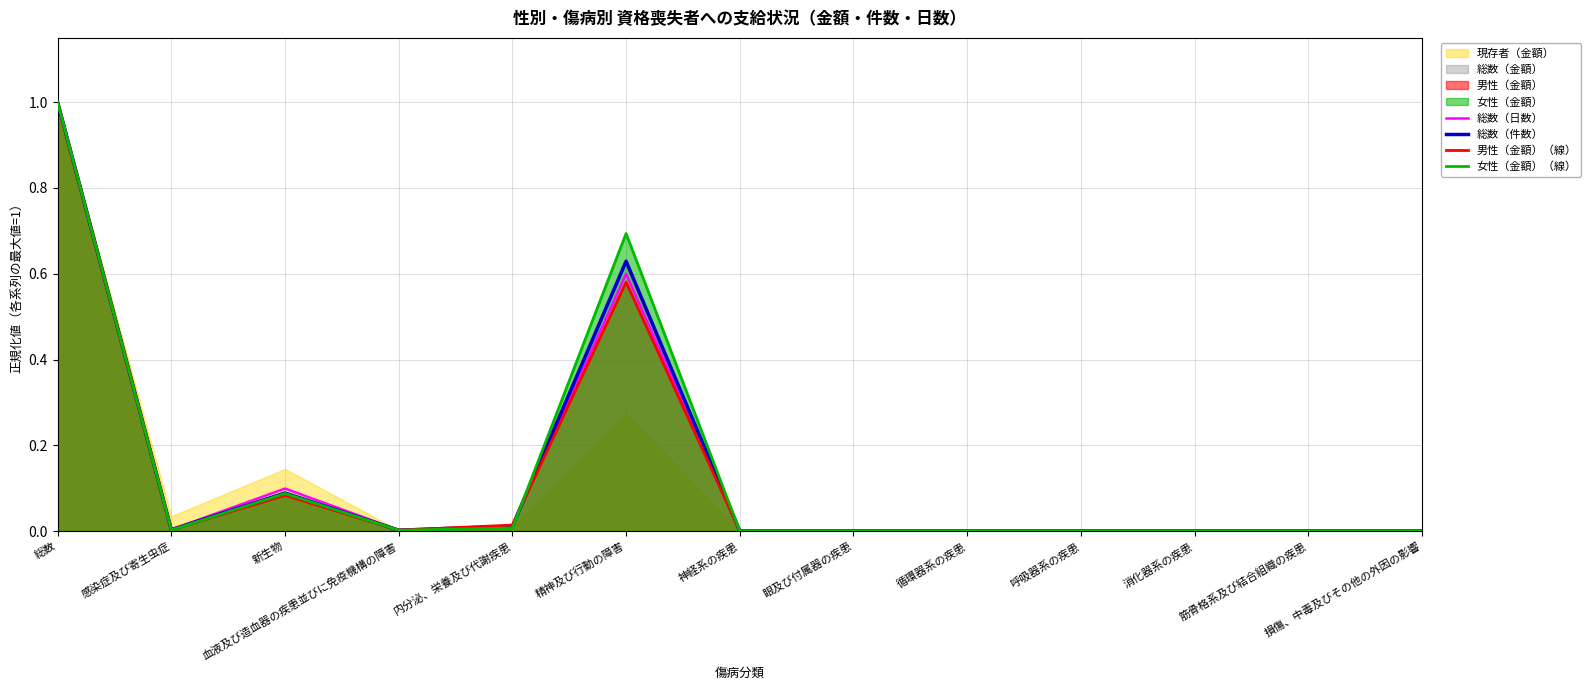

What is the label of the 8th point from the right?

精神及び行動の障害